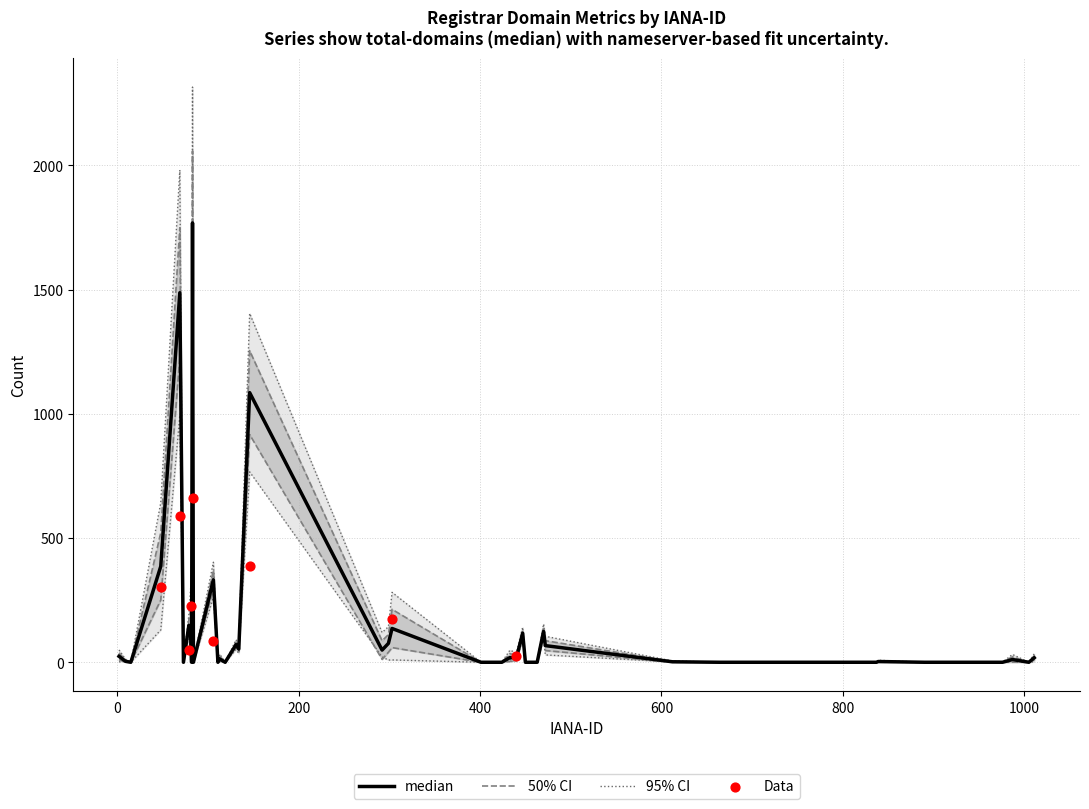

What is the total value across all series at 113?

38